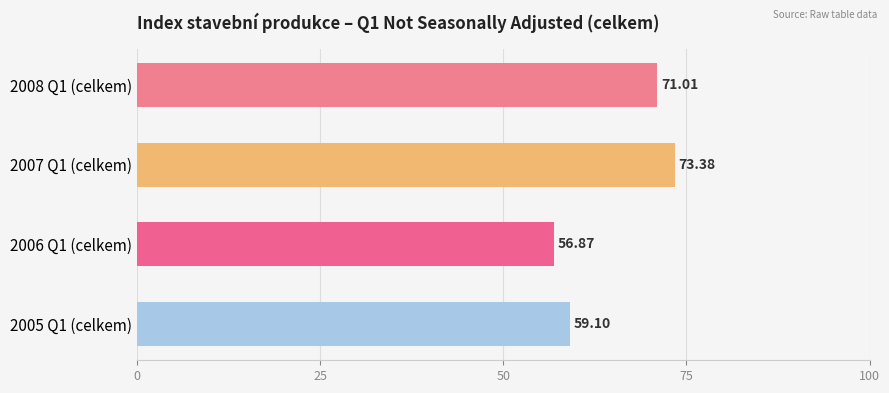

What is the difference between the second highest and minimum values?

14.1